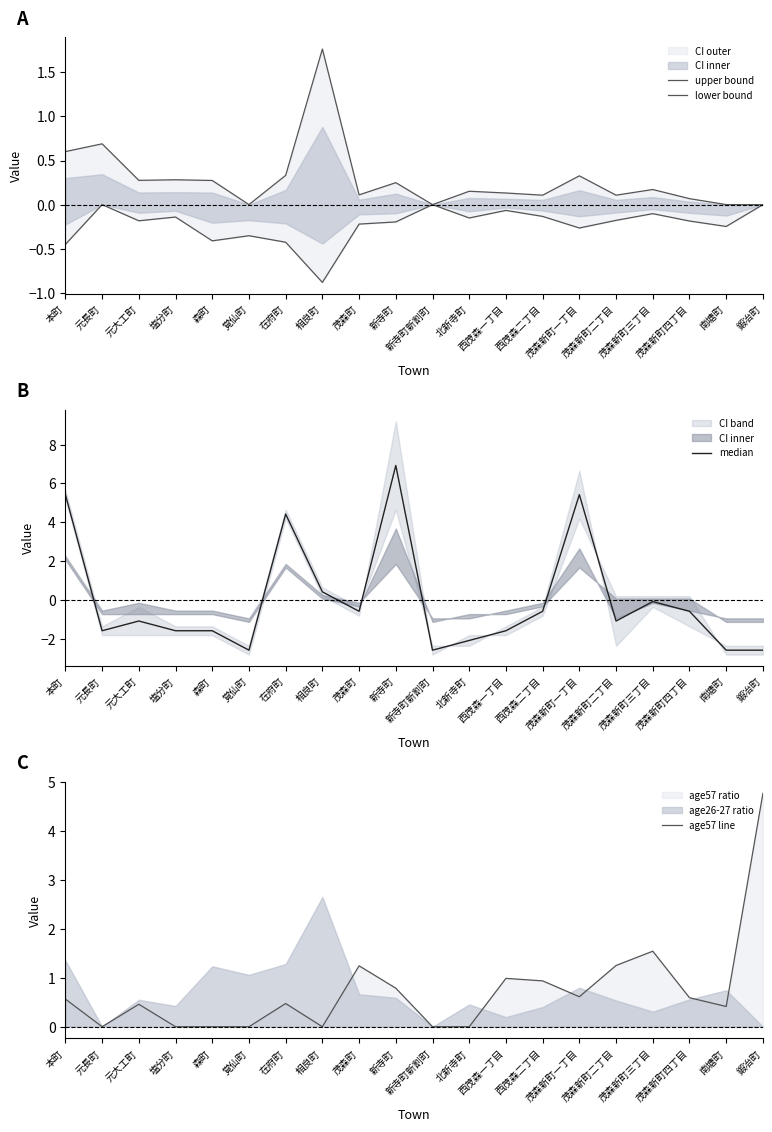

Reading left to right, extract all data points from this chart.

upper bound: 本町=0.6	元長町=0.7	元大工町=0.3	塩分町=0.3	森町=0.3	覚仙町=0.0	在府町=0.3	相良町=1.8	茂森町=0.1	新寺町=0.2	新寺町新割町=0.0	北新寺町=0.2	西茂森一丁目=0.1	西茂森二丁目=0.1	茂森新町一丁目=0.3	茂森新町二丁目=0.1	茂森新町三丁目=0.2	茂森新町四丁目=0.1	南塘町=0.0	鍛冶町=0.0
lower bound: 本町=-0.5	元長町=-0.0	元大工町=-0.2	塩分町=-0.1	森町=-0.4	覚仙町=-0.4	在府町=-0.4	相良町=-0.9	茂森町=-0.2	新寺町=-0.2	新寺町新割町=-0.0	北新寺町=-0.2	西茂森一丁目=-0.1	西茂森二丁目=-0.1	茂森新町一丁目=-0.3	茂森新町二丁目=-0.2	茂森新町三丁目=-0.1	茂森新町四丁目=-0.2	南塘町=-0.2	鍛冶町=-0.0
median: 本町=5.4	元長町=-1.6	元大工町=-1.1	塩分町=-1.6	森町=-1.6	覚仙町=-2.6	在府町=4.4	相良町=0.4	茂森町=-0.6	新寺町=6.9	新寺町新割町=-2.6	北新寺町=-2.1	西茂森一丁目=-1.6	西茂森二丁目=-0.6	茂森新町一丁目=5.4	茂森新町二丁目=-1.1	茂森新町三丁目=-0.1	茂森新町四丁目=-0.6	南塘町=-2.6	鍛冶町=-2.6
age57 line: 本町=0.6	元長町=0.0	元大工町=0.5	塩分町=0.0	森町=0.0	覚仙町=0.0	在府町=0.5	相良町=0.0	茂森町=1.2	新寺町=0.8	新寺町新割町=0.0	北新寺町=0.0	西茂森一丁目=1.0	西茂森二丁目=0.9	茂森新町一丁目=0.6	茂森新町二丁目=1.2	茂森新町三丁目=1.5	茂森新町四丁目=0.6	南塘町=0.4	鍛冶町=4.8